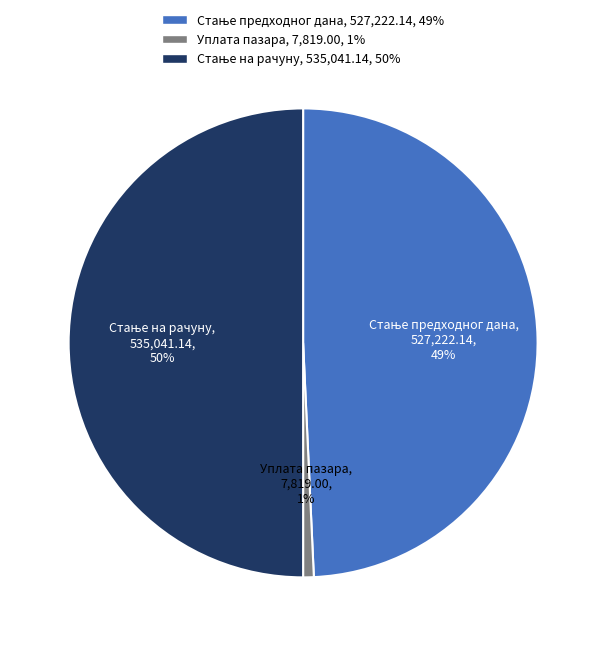

Does Уплата пазара account for over 50% of the chart?

No